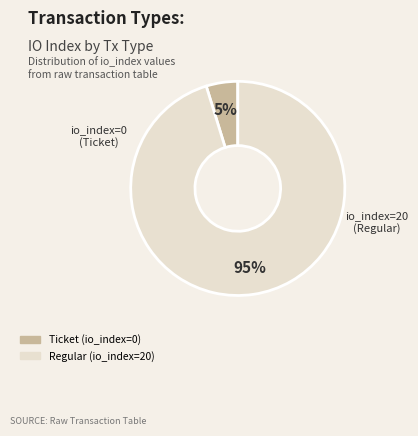

What is the smallest slice in the pie chart?

Ticket